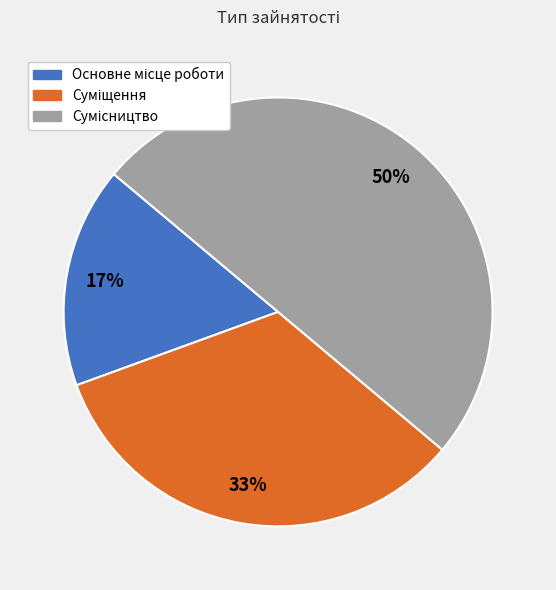

To the nearest percent, what is the average slice percentage?

33%